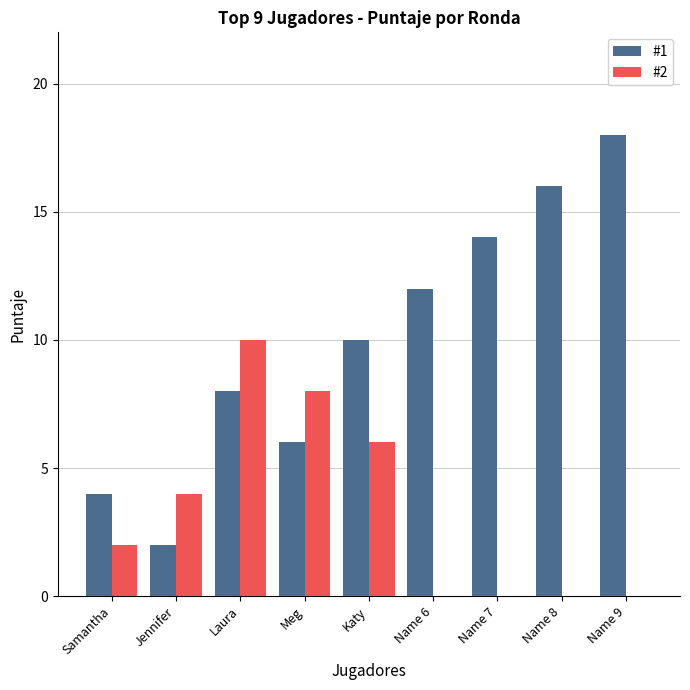

True or false: #1 has a value of 9 at Name 9.

False